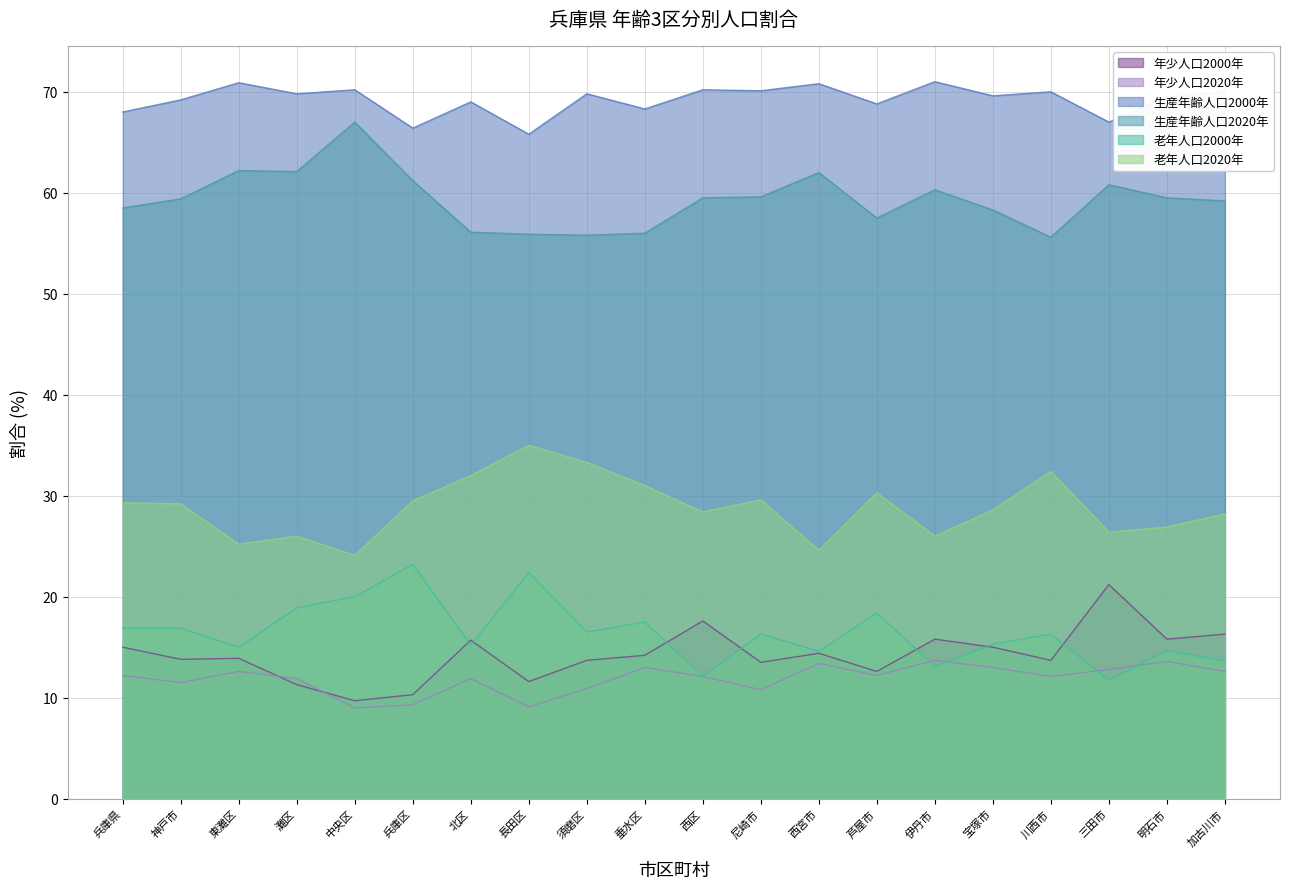

How many interior local valleys does the 老年人口2020年 series have?

6